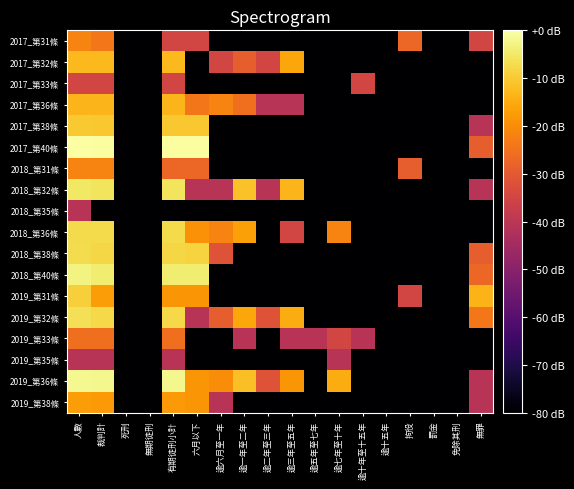

At which category is the sum across all series the highest?

人數